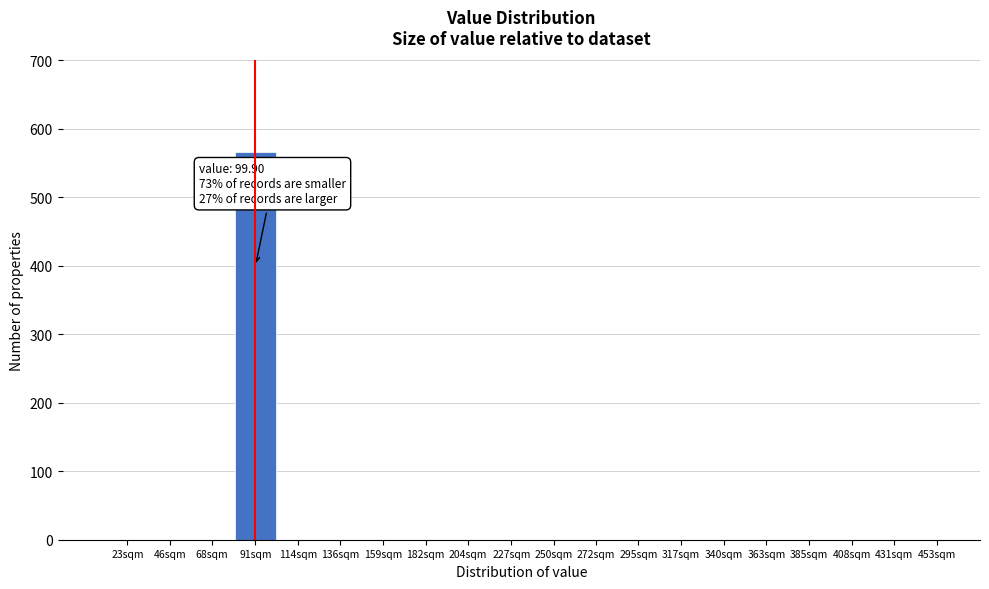

Reading left to right, extract all data points from this chart.

23sqm=0	46sqm=0	68sqm=0	91sqm=566	114sqm=0	136sqm=0	159sqm=0	182sqm=0	204sqm=0	227sqm=0	250sqm=0	272sqm=0	295sqm=0	317sqm=0	340sqm=0	363sqm=0	385sqm=0	408sqm=0	431sqm=0	453sqm=0